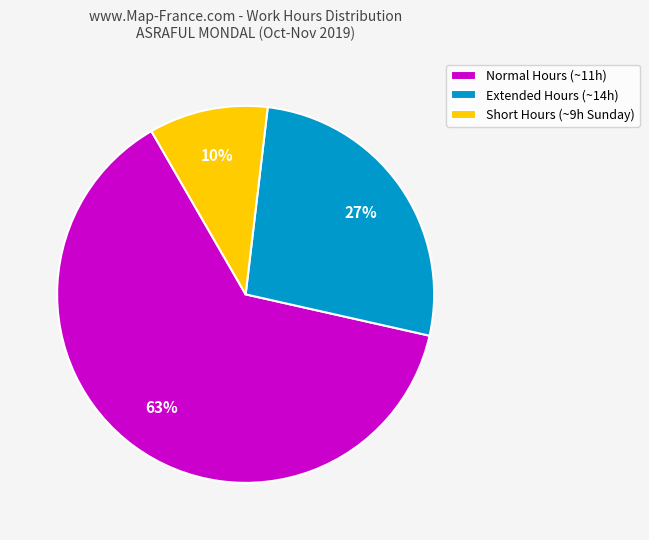

Which has a higher value, Short Hours (~9h Sunday) or Normal Hours (~11h)?

Normal Hours (~11h)